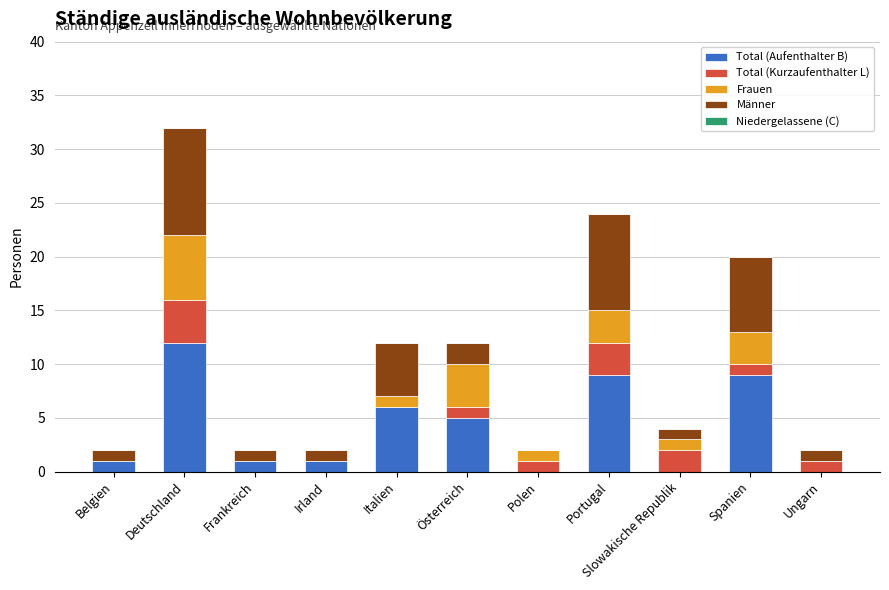

The value of Total (Aufenthalter B) at Irland is 1. True or false?

True